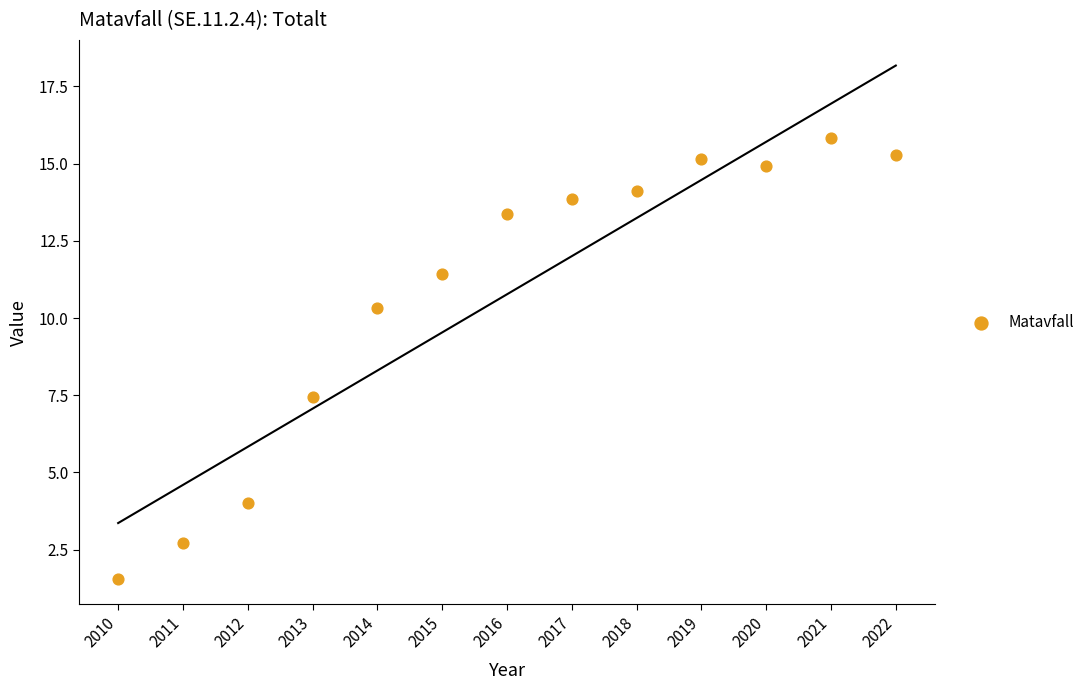

What Y value in the scatter plot is closest to 8?

7.4